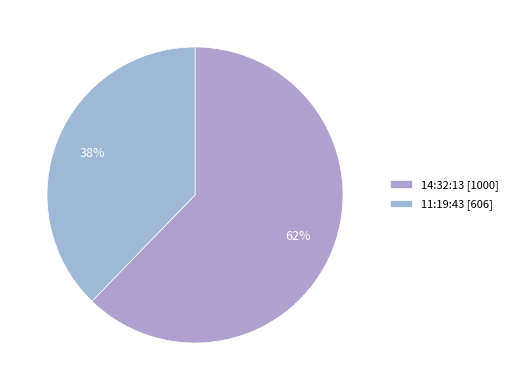

What is the largest slice in the pie chart?

14:32:13